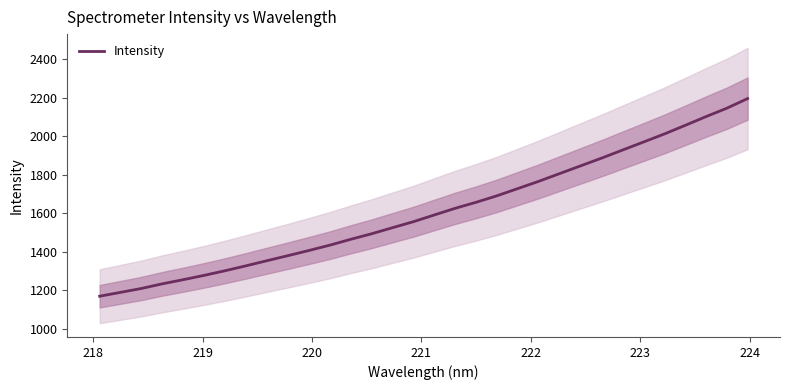

What is the minimum value for Intensity?

1168.8